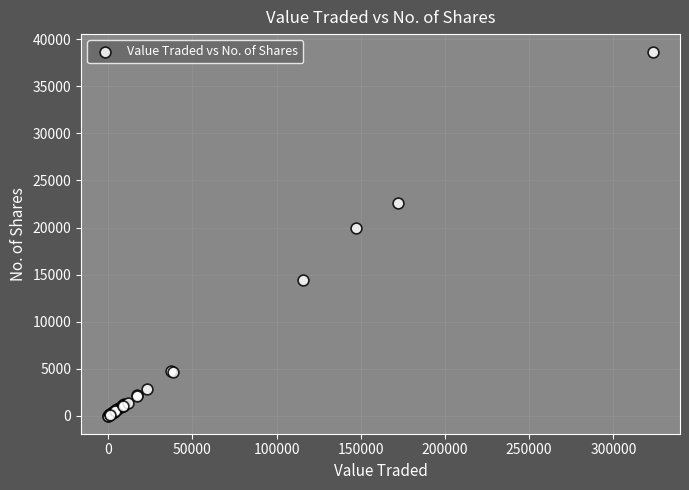

What Y value in the scatter plot is closest to 19319?

19906